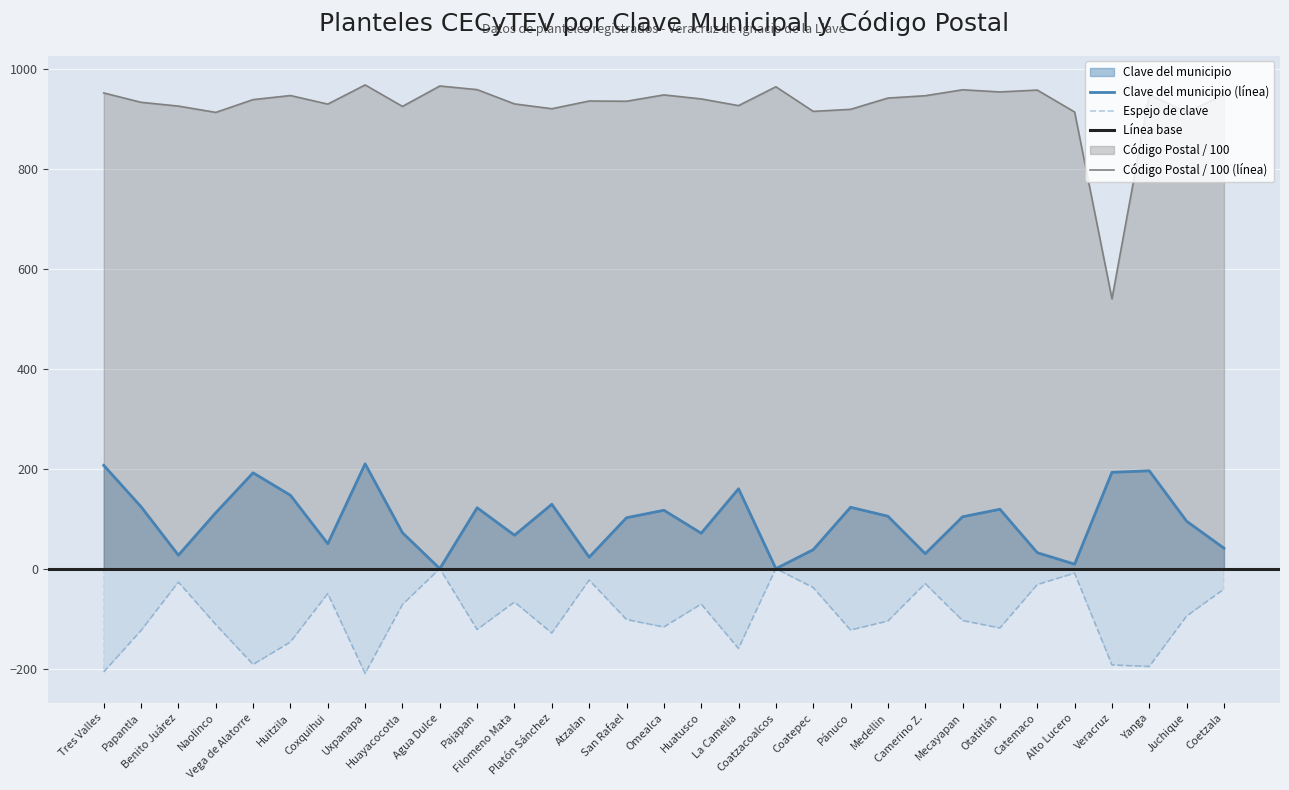

True or false: Código Postal has more than 0 points higher than both neighbors.

True